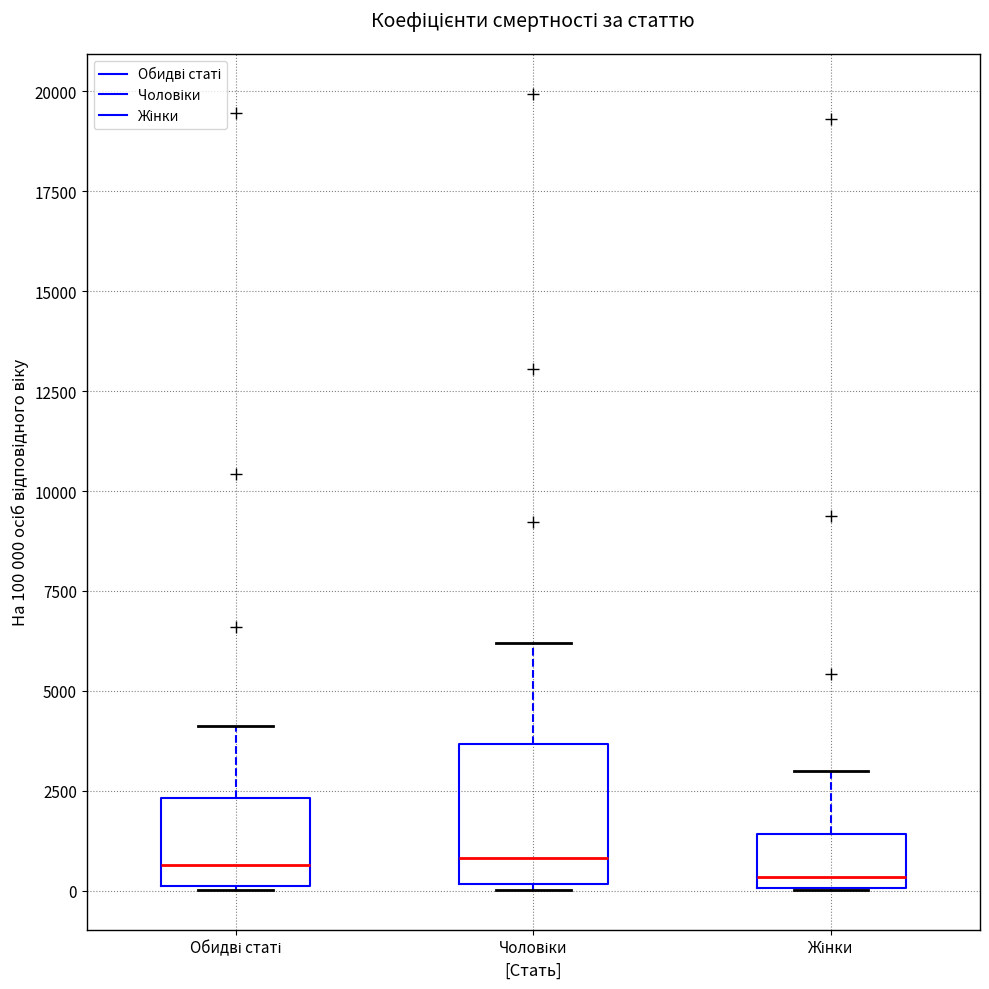

Where does the median line of the box for Обидві статі sit on the y-axis? The values are not printed on the chart, so give them approximately, as read against the axis.

500